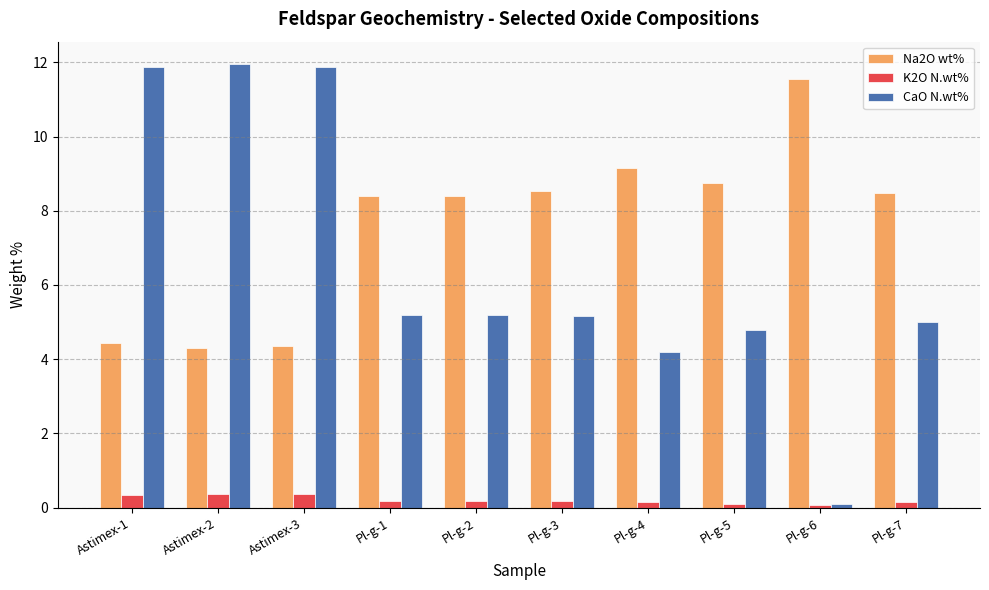

What is the greatest value displayed?

12.0